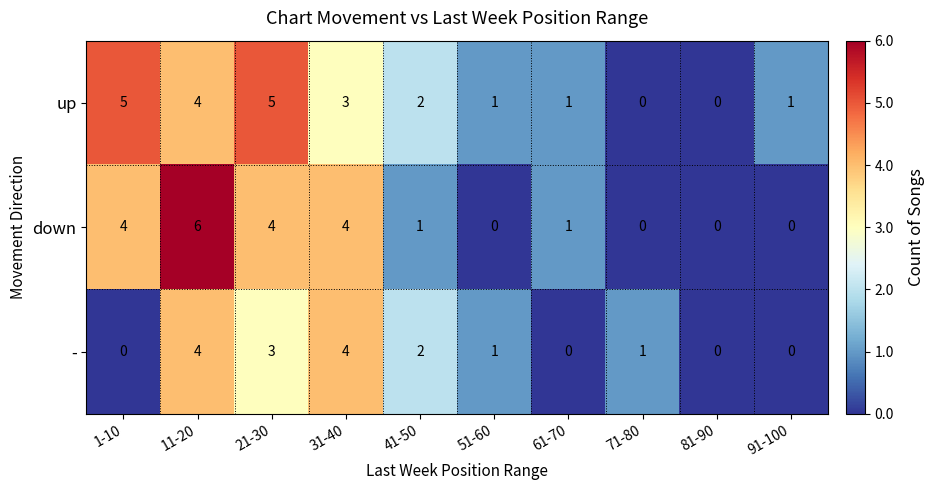

Where is - nearest to the value 2?

41-50